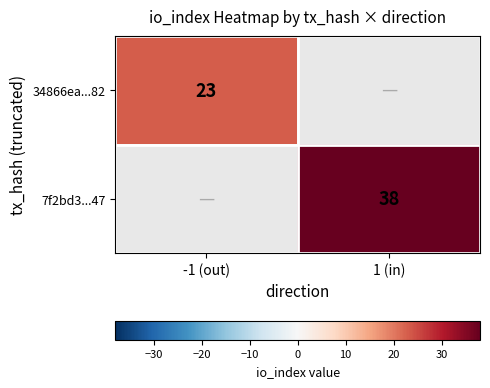

The 7f2bd3...47 series shows 66 at 1 (in). True or false?

False